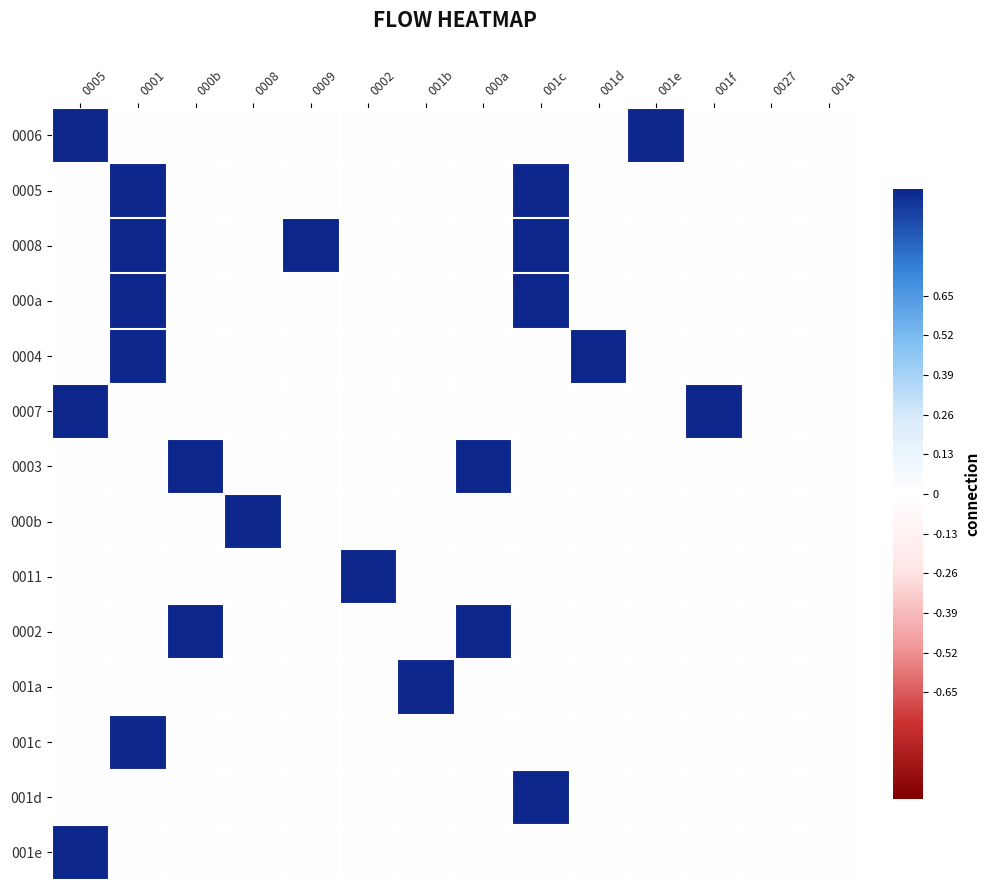

Reading right to left, what are all the values shown in this chart?

0006: 001a=0	0027=0	001f=0	001e=1	001d=0	001c=0	000a=0	001b=0	0002=0	0009=0	0008=0	000b=0	0001=0	0005=1
0005: 001a=0	0027=0	001f=0	001e=0	001d=0	001c=1	000a=0	001b=0	0002=0	0009=0	0008=0	000b=0	0001=1	0005=0
0008: 001a=0	0027=0	001f=0	001e=0	001d=0	001c=1	000a=0	001b=0	0002=0	0009=1	0008=0	000b=0	0001=1	0005=0
000a: 001a=0	0027=0	001f=0	001e=0	001d=0	001c=1	000a=0	001b=0	0002=0	0009=0	0008=0	000b=0	0001=1	0005=0
0004: 001a=0	0027=0	001f=0	001e=0	001d=1	001c=0	000a=0	001b=0	0002=0	0009=0	0008=0	000b=0	0001=1	0005=0
0007: 001a=0	0027=0	001f=1	001e=0	001d=0	001c=0	000a=0	001b=0	0002=0	0009=0	0008=0	000b=0	0001=0	0005=1
0003: 001a=0	0027=0	001f=0	001e=0	001d=0	001c=0	000a=1	001b=0	0002=0	0009=0	0008=0	000b=1	0001=0	0005=0
000b: 001a=0	0027=0	001f=0	001e=0	001d=0	001c=0	000a=0	001b=0	0002=0	0009=0	0008=1	000b=0	0001=0	0005=0
0011: 001a=0	0027=0	001f=0	001e=0	001d=0	001c=0	000a=0	001b=0	0002=1	0009=0	0008=0	000b=0	0001=0	0005=0
0002: 001a=0	0027=0	001f=0	001e=0	001d=0	001c=0	000a=1	001b=0	0002=0	0009=0	0008=0	000b=1	0001=0	0005=0
001a: 001a=0	0027=0	001f=0	001e=0	001d=0	001c=0	000a=0	001b=1	0002=0	0009=0	0008=0	000b=0	0001=0	0005=0
001c: 001a=0	0027=0	001f=0	001e=0	001d=0	001c=0	000a=0	001b=0	0002=0	0009=0	0008=0	000b=0	0001=1	0005=0
001d: 001a=0	0027=0	001f=0	001e=0	001d=0	001c=1	000a=0	001b=0	0002=0	0009=0	0008=0	000b=0	0001=0	0005=0
001e: 001a=0	0027=0	001f=0	001e=0	001d=0	001c=0	000a=0	001b=0	0002=0	0009=0	0008=0	000b=0	0001=0	0005=1